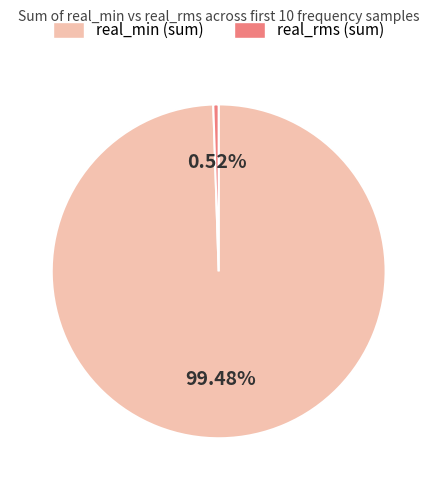

Which has a higher value, real_min (sum) or real_rms (sum)?

real_min (sum)